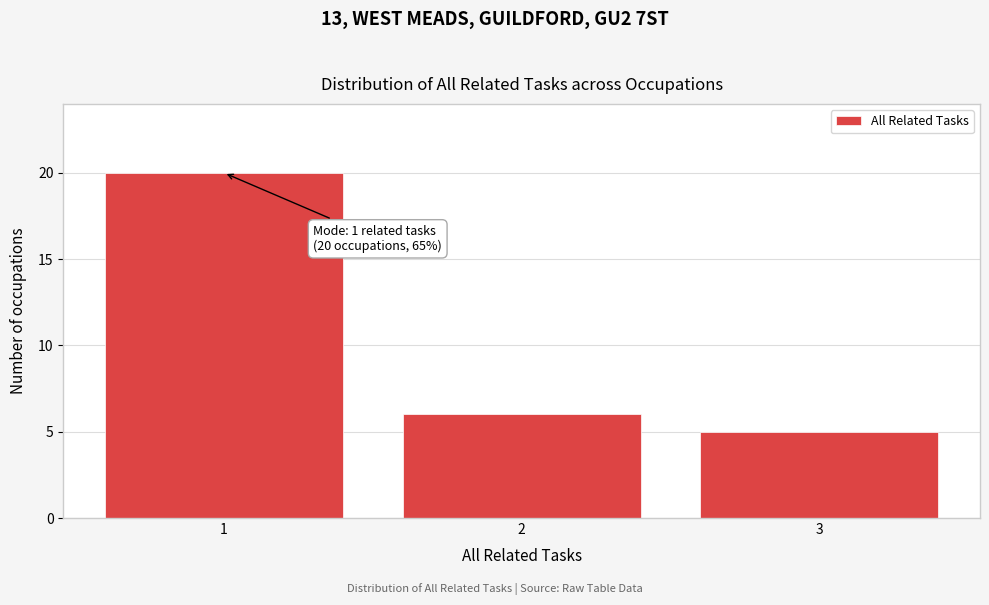

Over which range of the x-axis is the bar tallest?

0.5 to 1.5